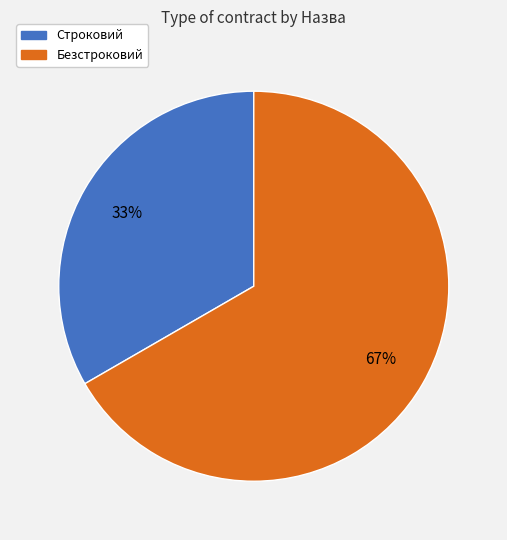

Do Строковий and Безстроковий together represent more than half of the pie?

Yes